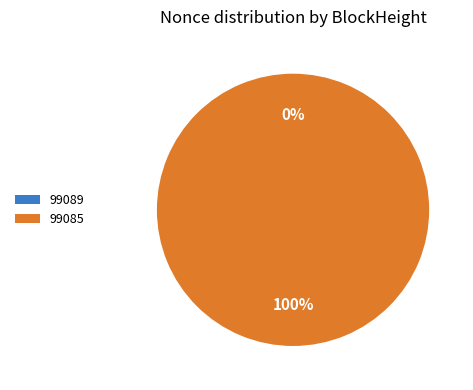

What is the change in value from 99089 to 99085?

+7